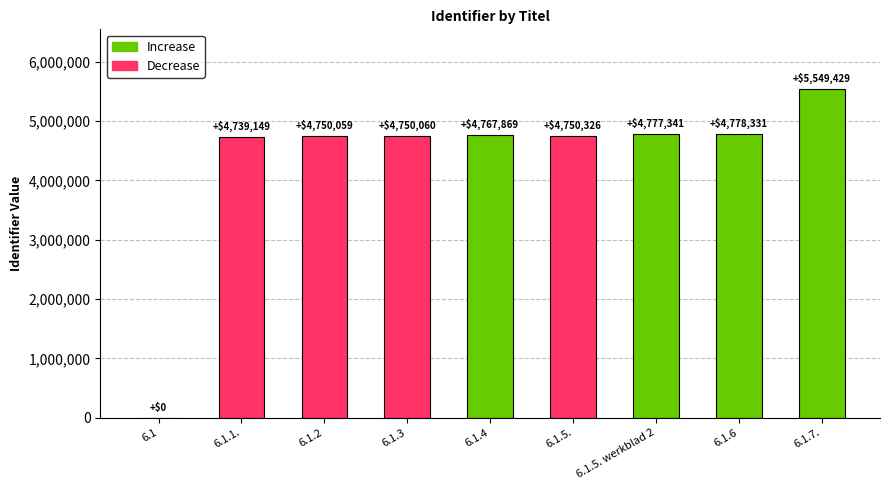

Read the value at 6.1.6.

4778331